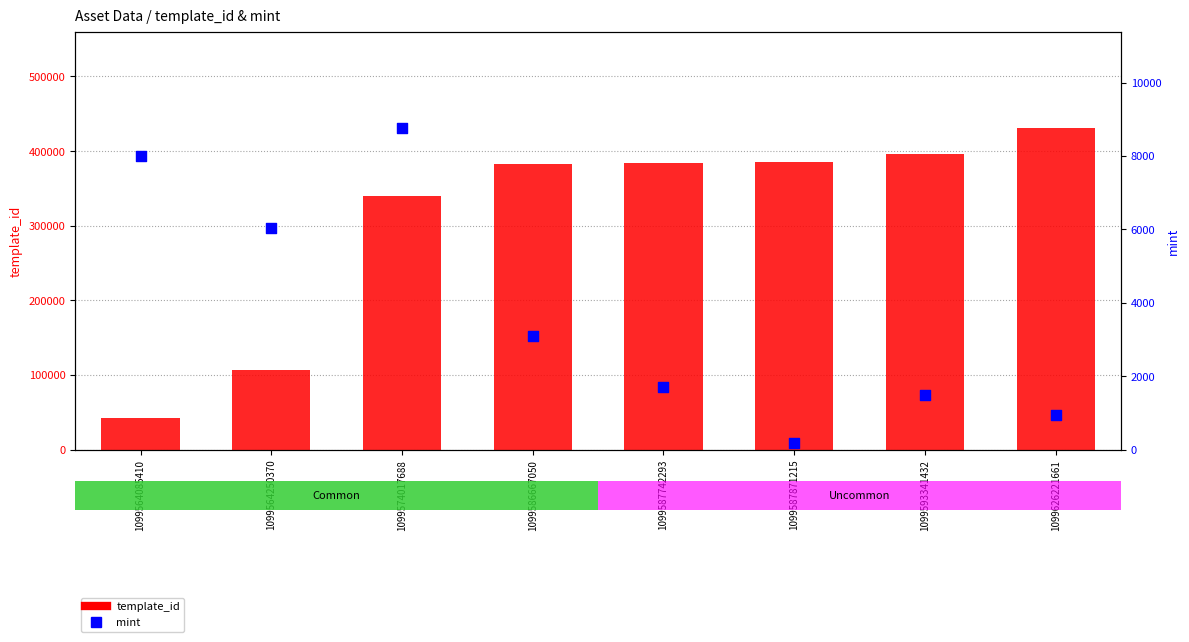

At how many categories does at least one series exceed 10899?

8